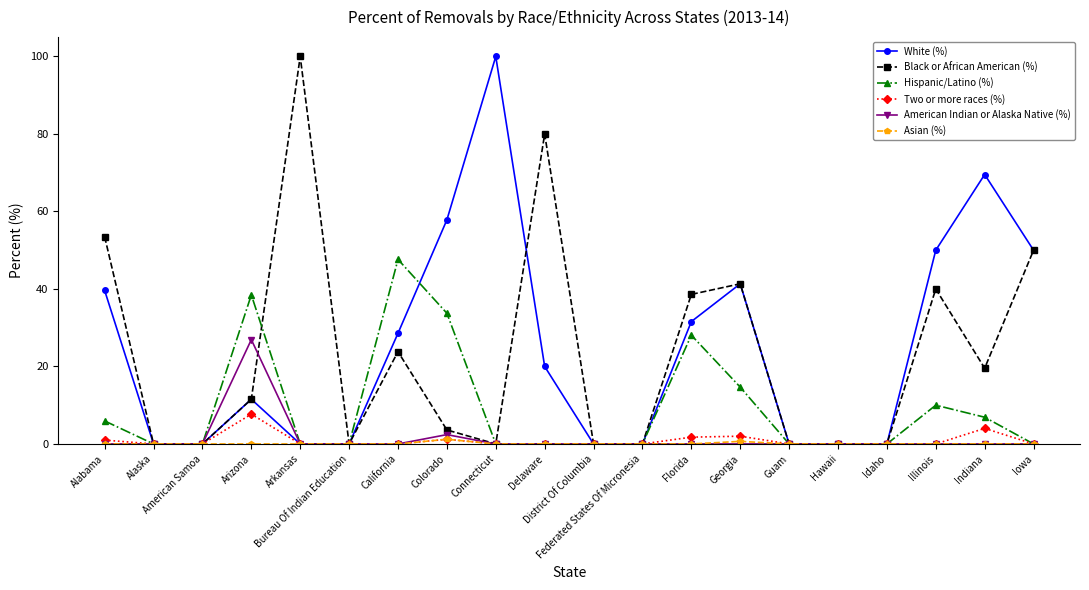

What is the label of the 2nd point from the right?

Indiana